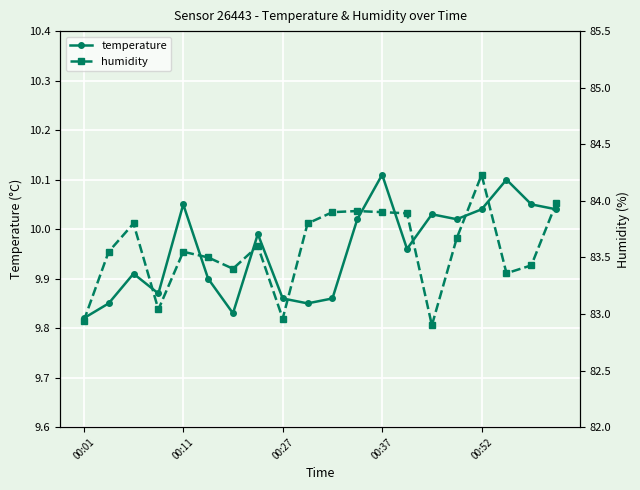

At how many categories does at least one series exceed 57?

20